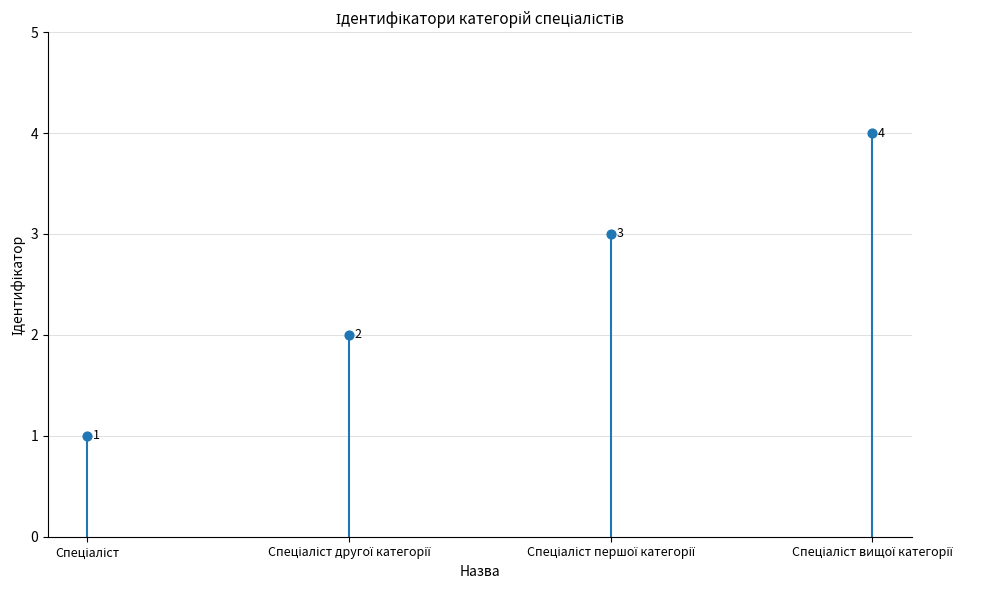

What is the range of Y values (max minus min)?

3